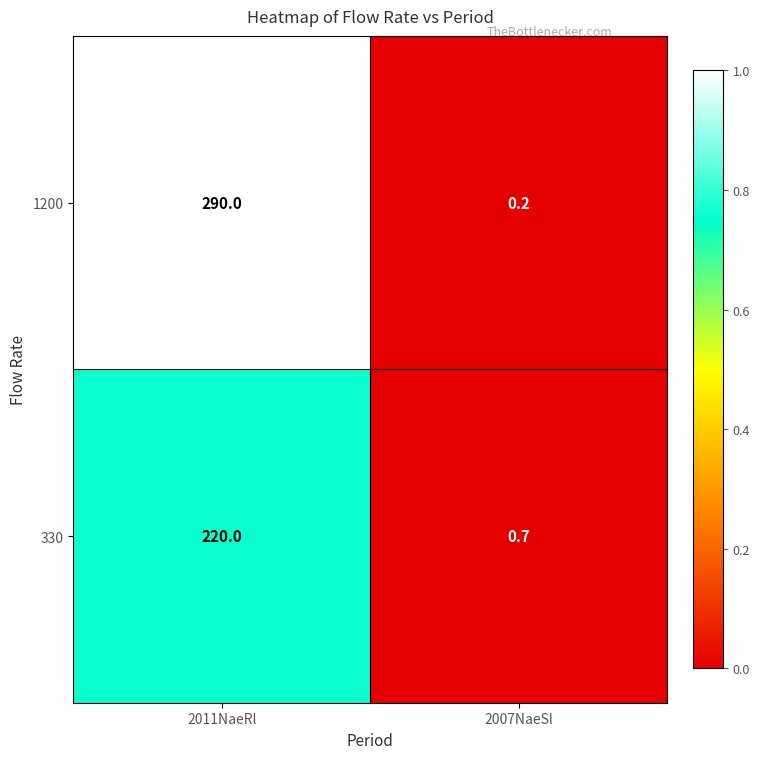

Which series has the largest total across all categories?

1200